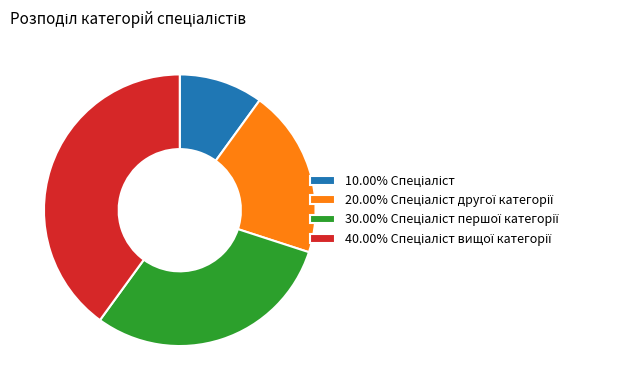

Is there a majority slice in this chart?

No